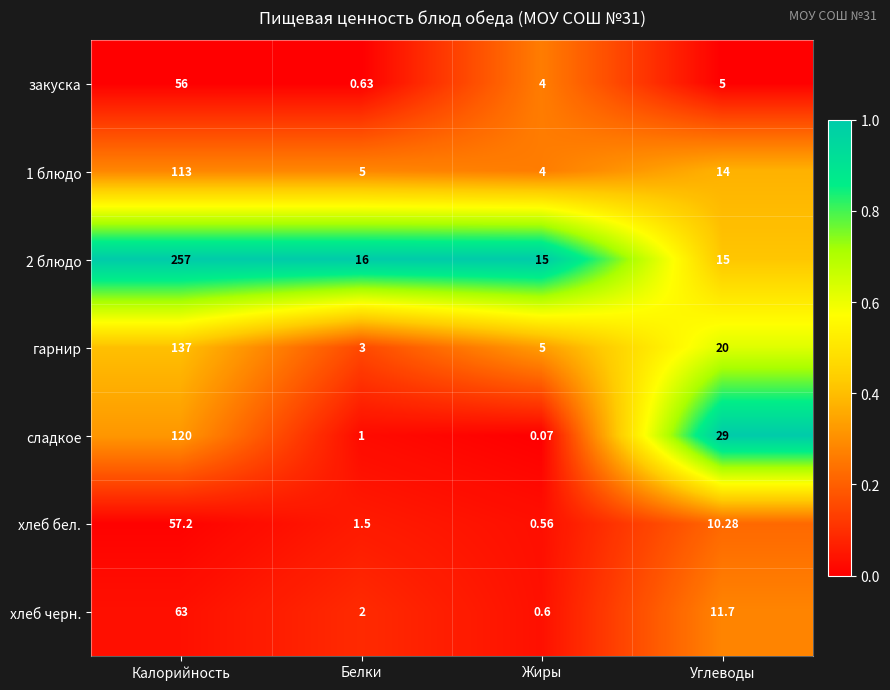

What is the greatest value displayed?

257.0